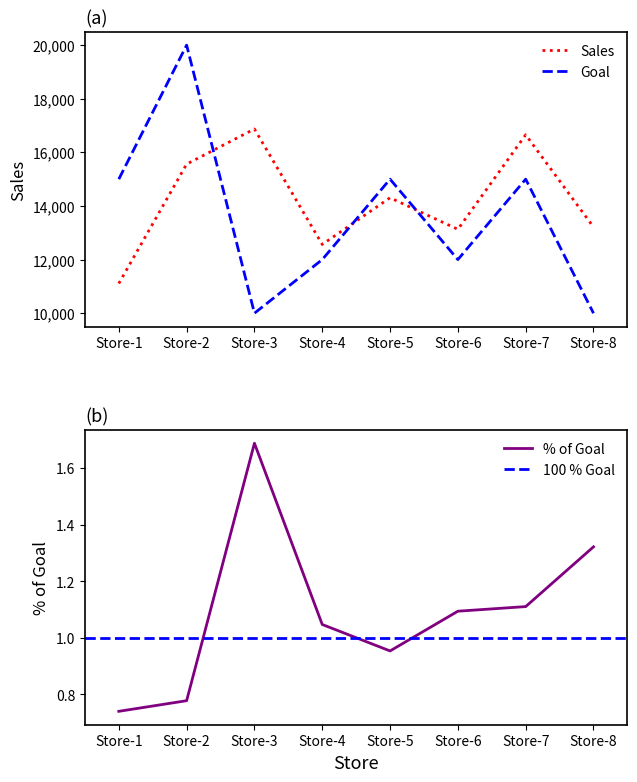

At which label does Sales reach its peak?

Store-3